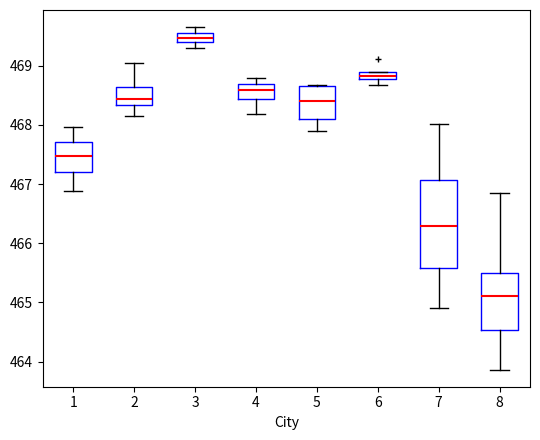

Where does the median line of the box at x = 2 sit on the y-axis? The values are not printed on the chart, so give them approximately, as read against the axis.

468.4